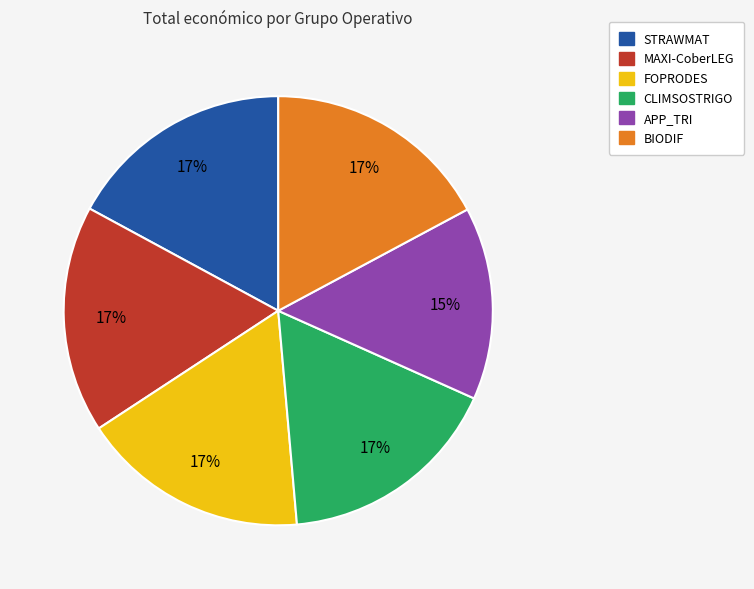

True or false: MAXI-CoberLEG accounts for 30% of the total.

False